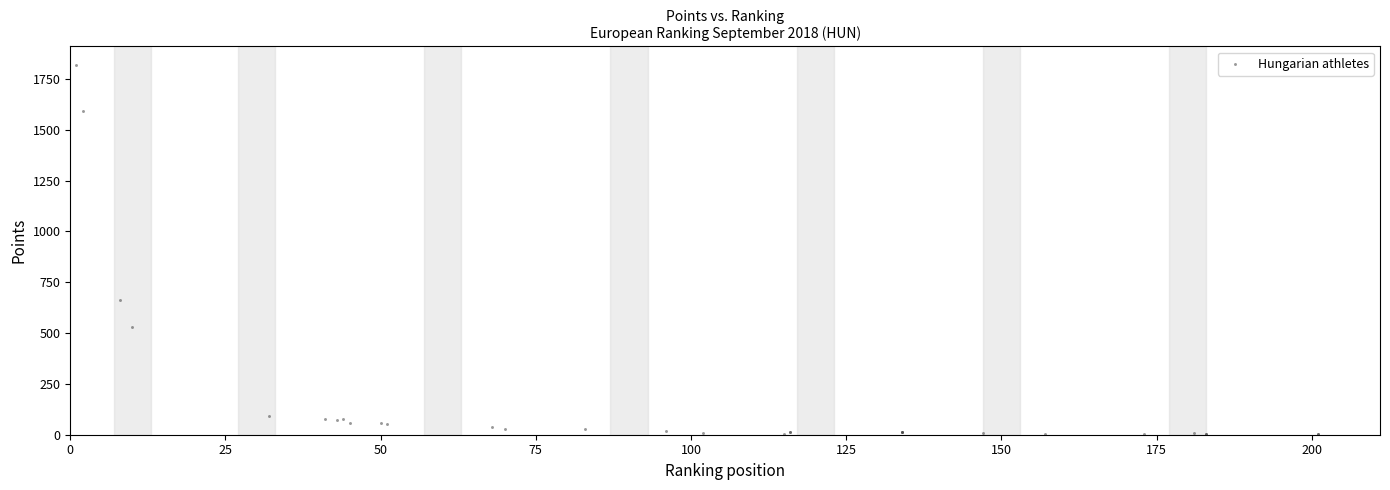

What Y value in the scatter plot is closest to 910?

663